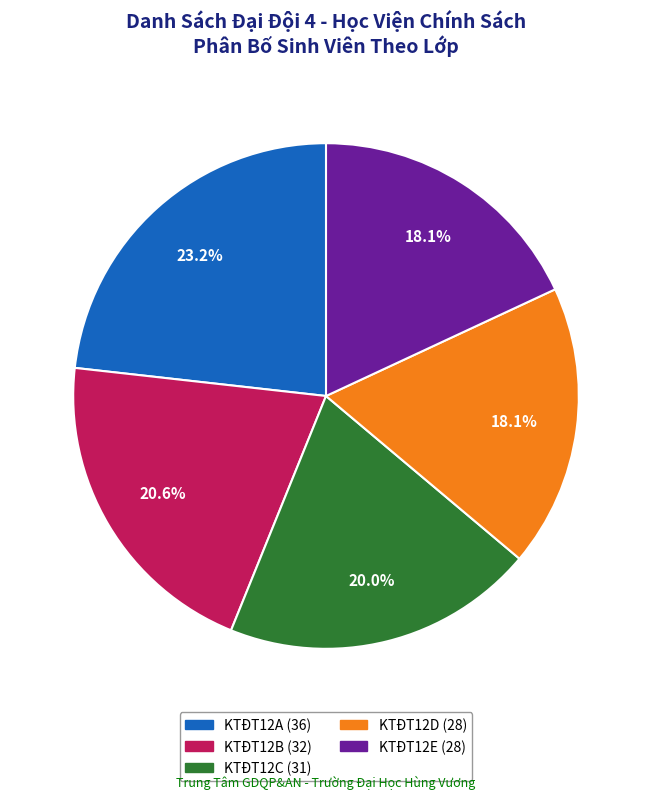

Does any single category account for the majority?

No